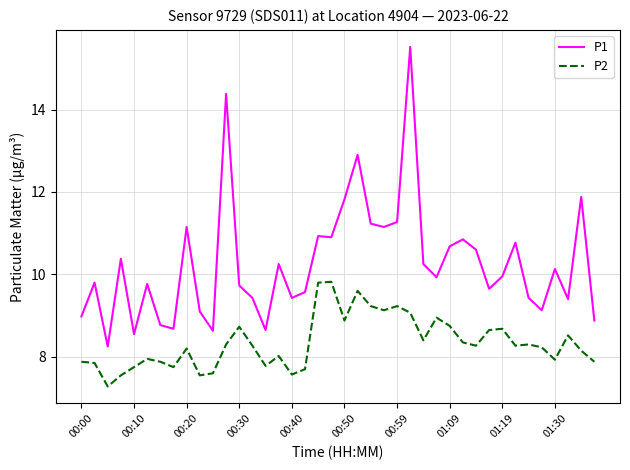

How many lines are shown in the chart?

2